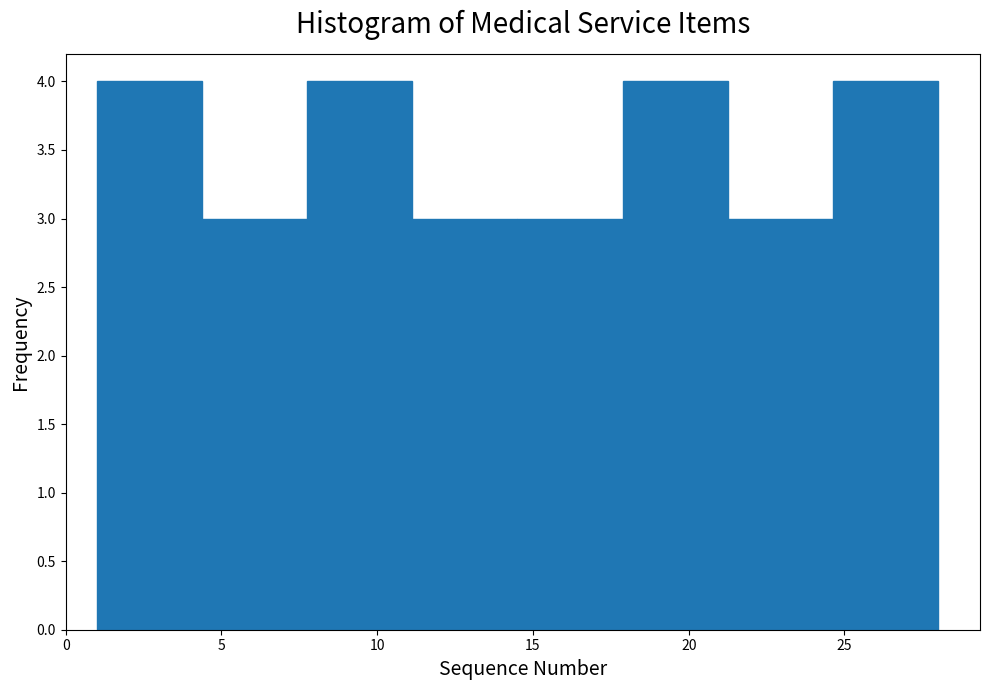

Reading left to right, list every bar in this chart as the range it spans on the x-axis followed by its height. Neither the bar edges nor the heights are printed on the chart, so give them approximately, as read against the axes.

1.0 to 4.5: 4
4.5 to 8.0: 3
8.0 to 11.0: 4
11.0 to 14.5: 3
14.5 to 18.0: 3
18.0 to 21.5: 4
21.5 to 24.5: 3
24.5 to 28.0: 4